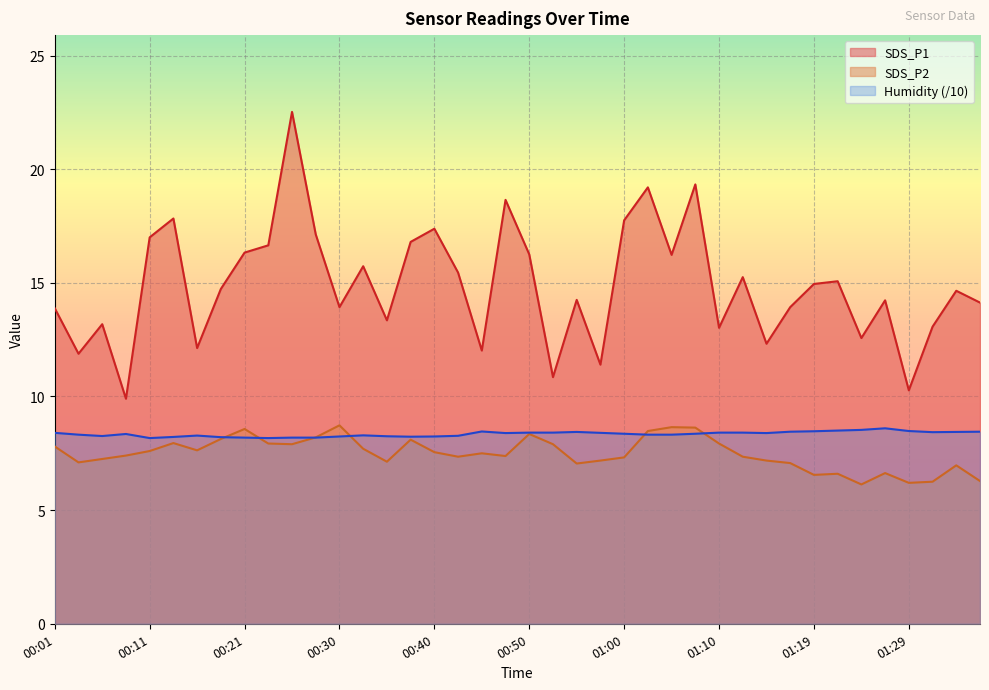

What are all the series names shown in the legend?

SDS_P1, SDS_P2, Humidity (/10)